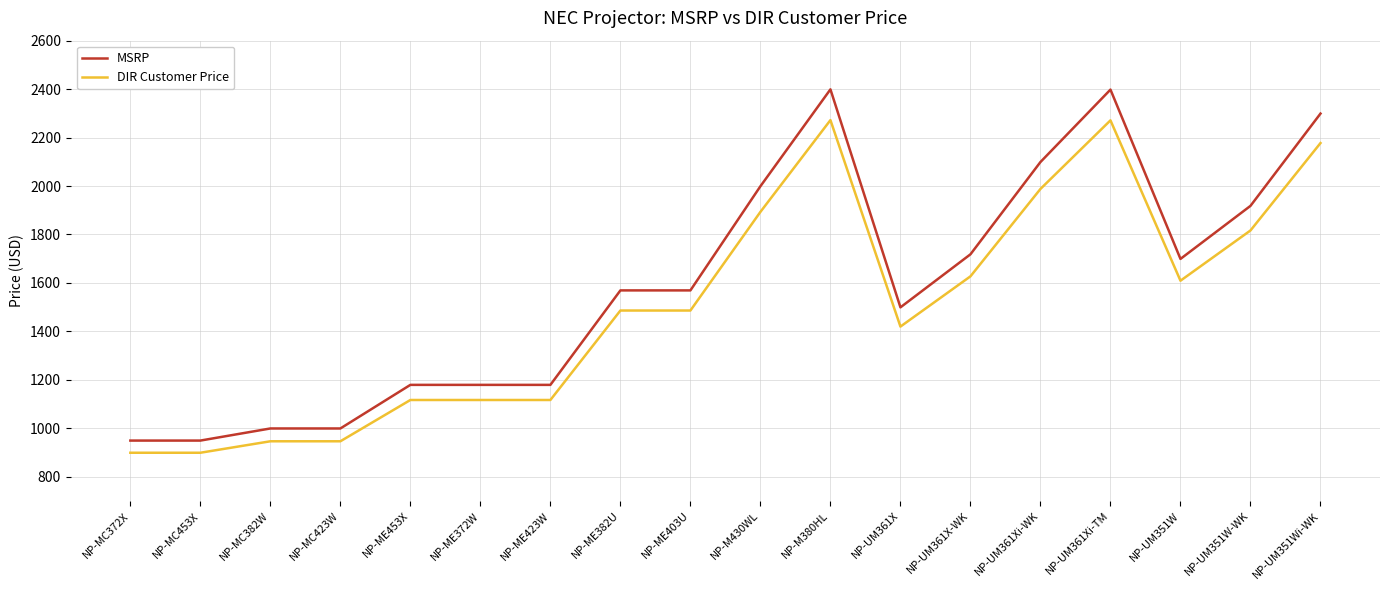

True or false: MSRP and DIR Customer Price cross at least once.

False